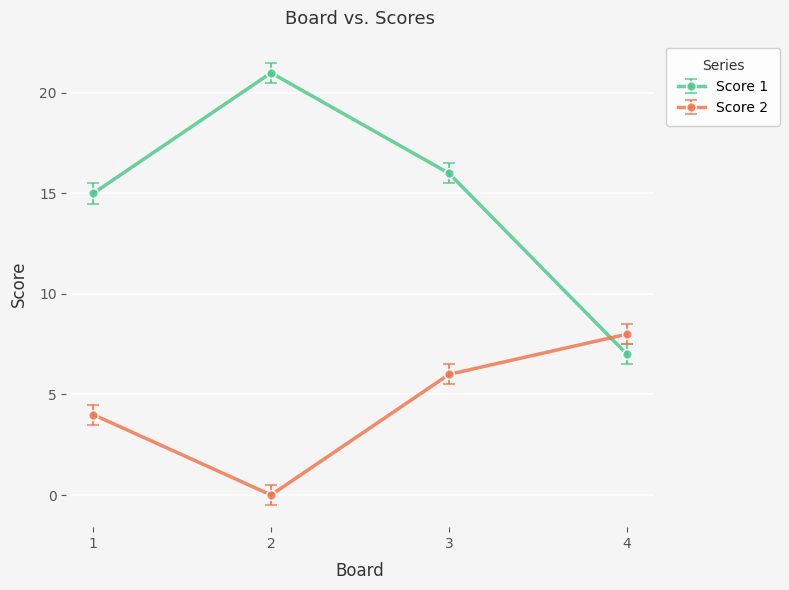

Reading left to right, extract all data points from this chart.

Score 1: 15	21	16	7
Score 2: 4	0	6	8